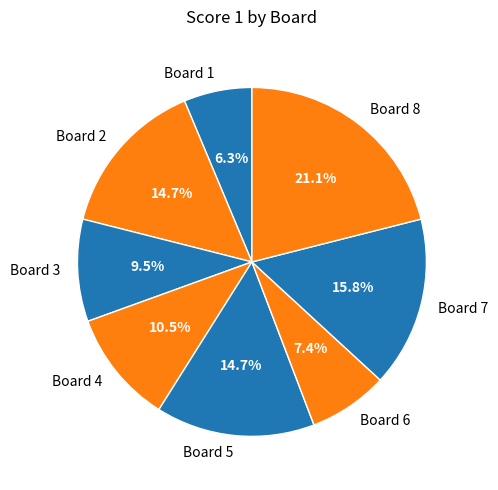

What percentage do Board 4 and Board 6 together represent?

17.9%